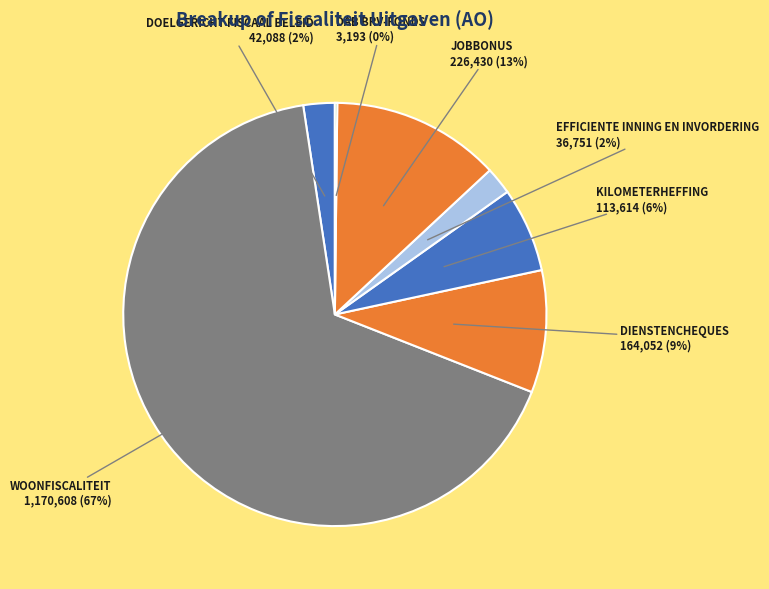

Does WOONFISCALITEIT account for over 50% of the chart?

Yes